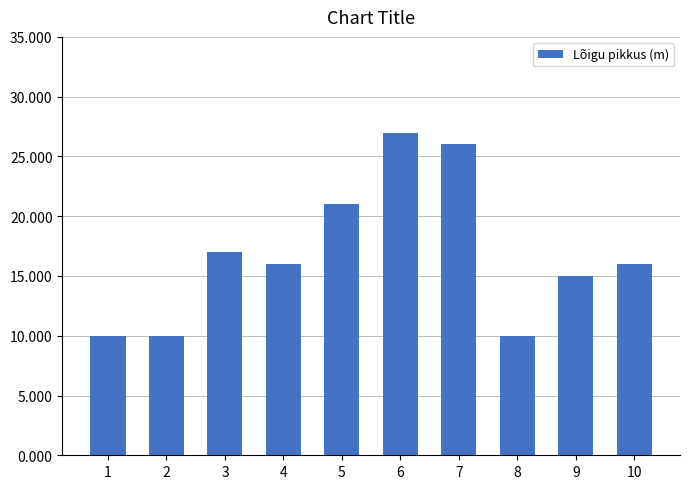

What is the ratio of the value at 6 to the value at 9?

1.8